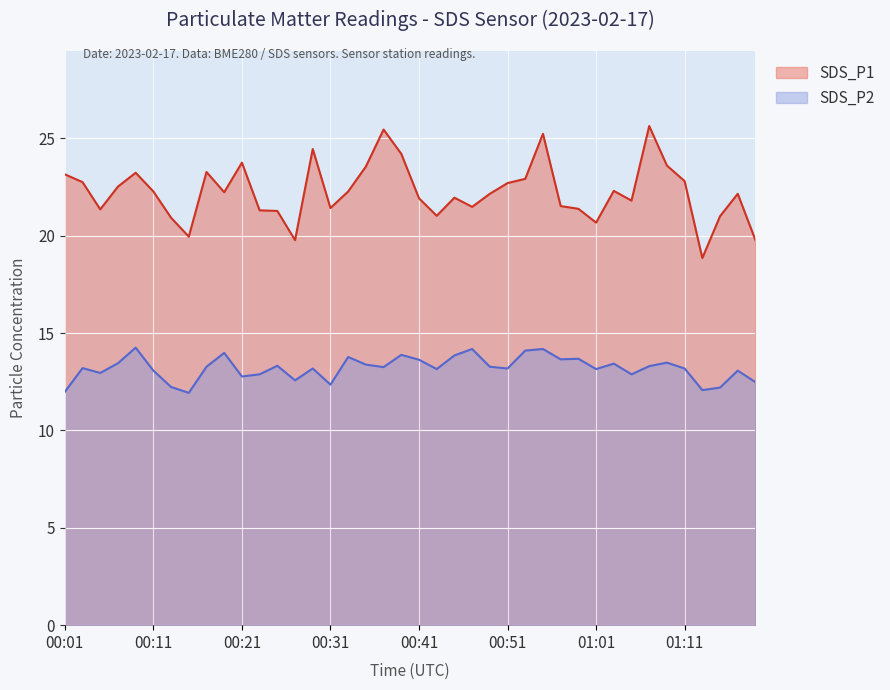

The value of SDS_P2 at 00:47 is 14.2. True or false?

True